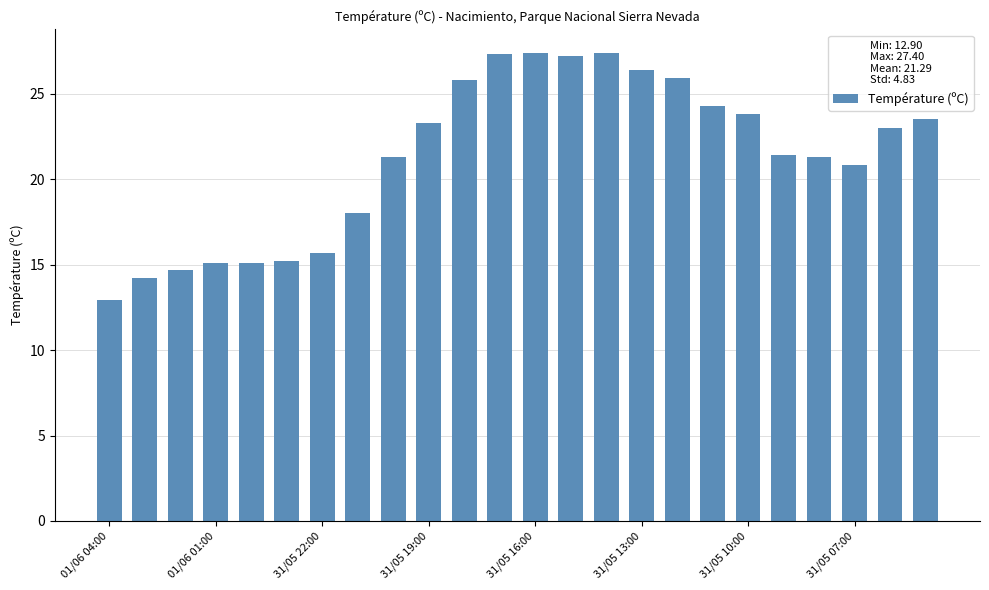

What is the minimum value shown in the chart?

12.9